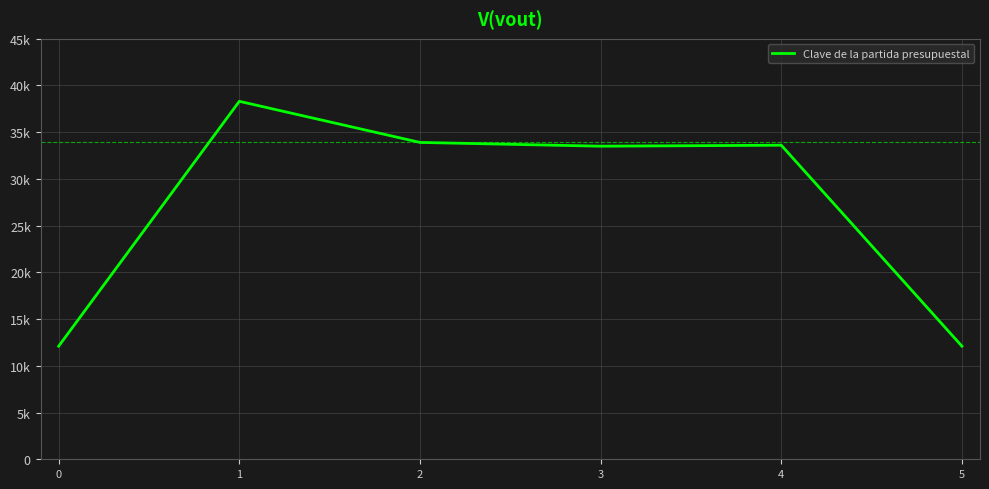

What is the value of the 4th point from the left?

33501